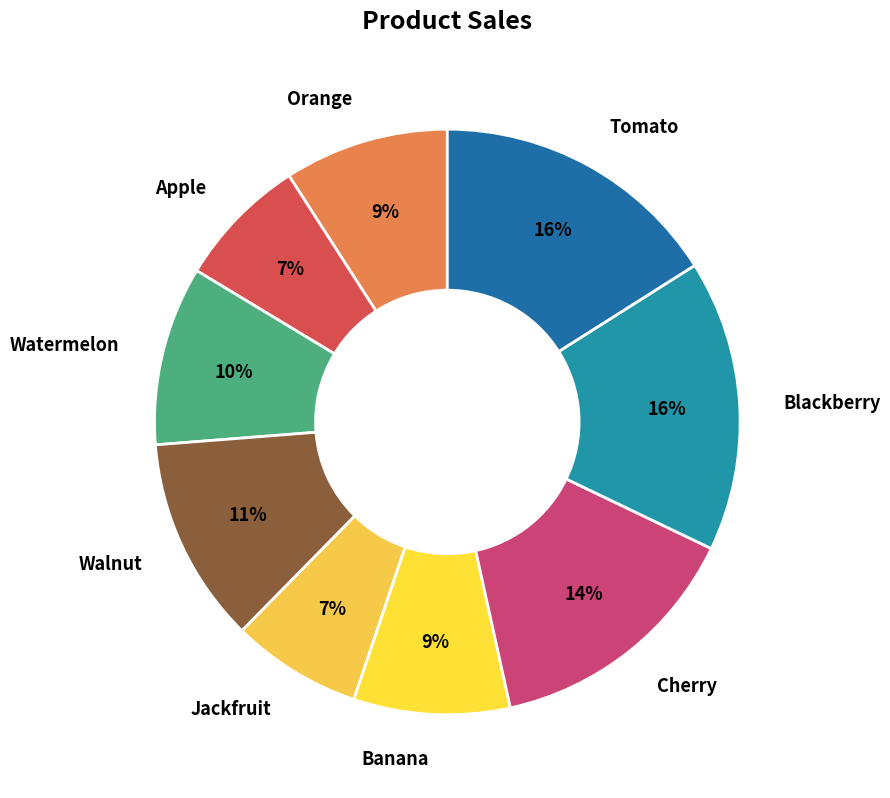

How many slices are in this pie chart?

9